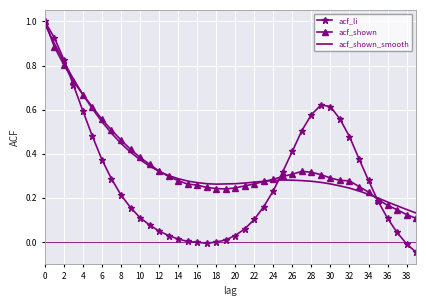

Which series has the largest range (max minus min)?

acf_li